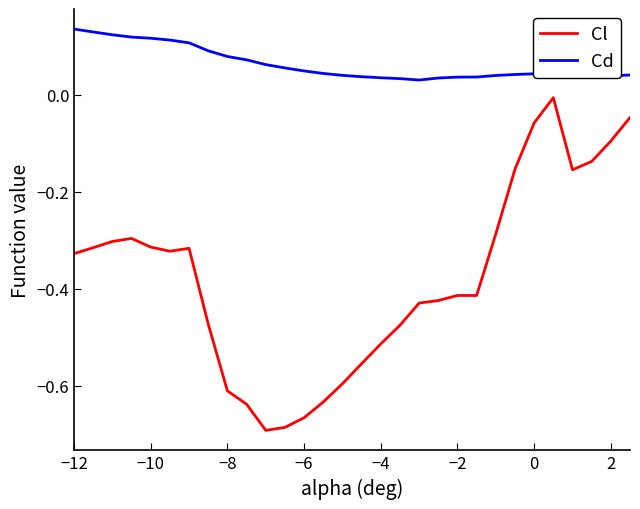

Rank the series by their maximum value, from lowest to highest.

Cl, Cd